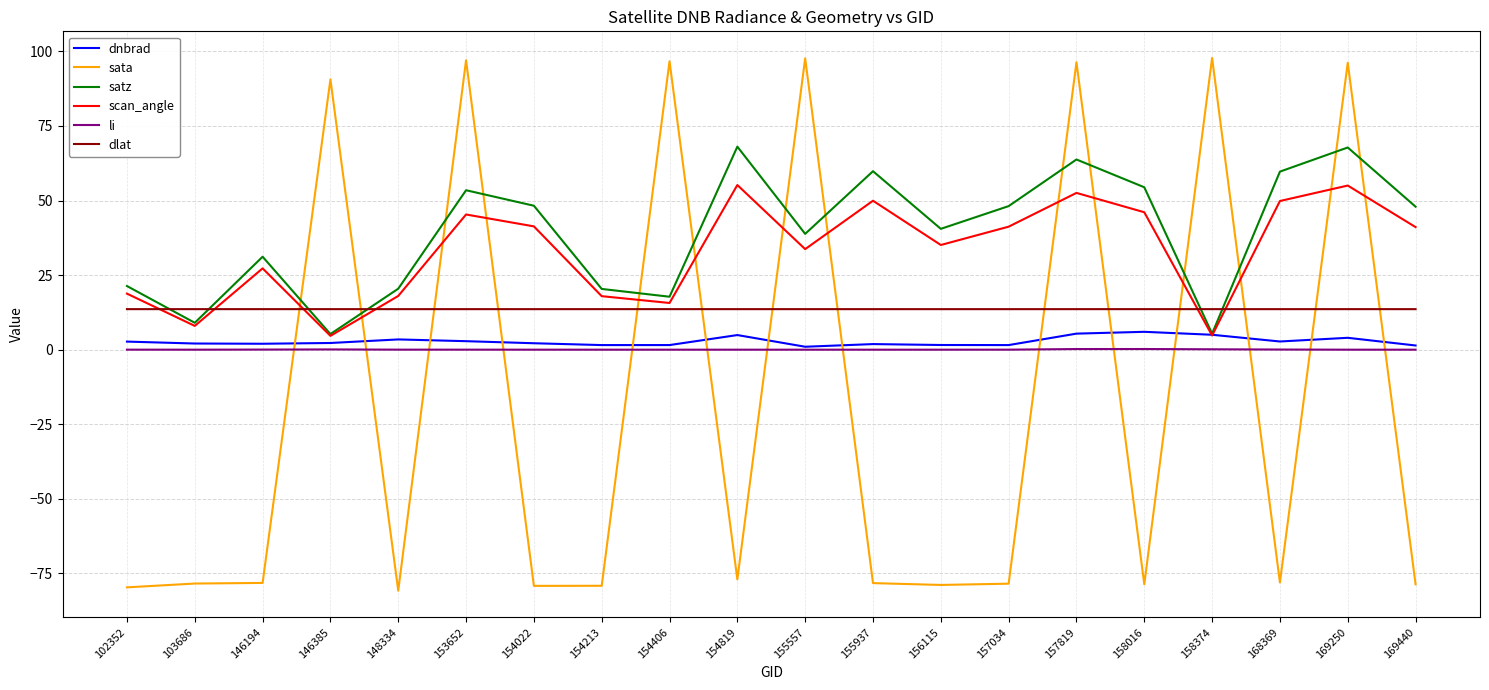

Is the value of scan_angle at 155937 greater than the value of sata at 154022?

Yes